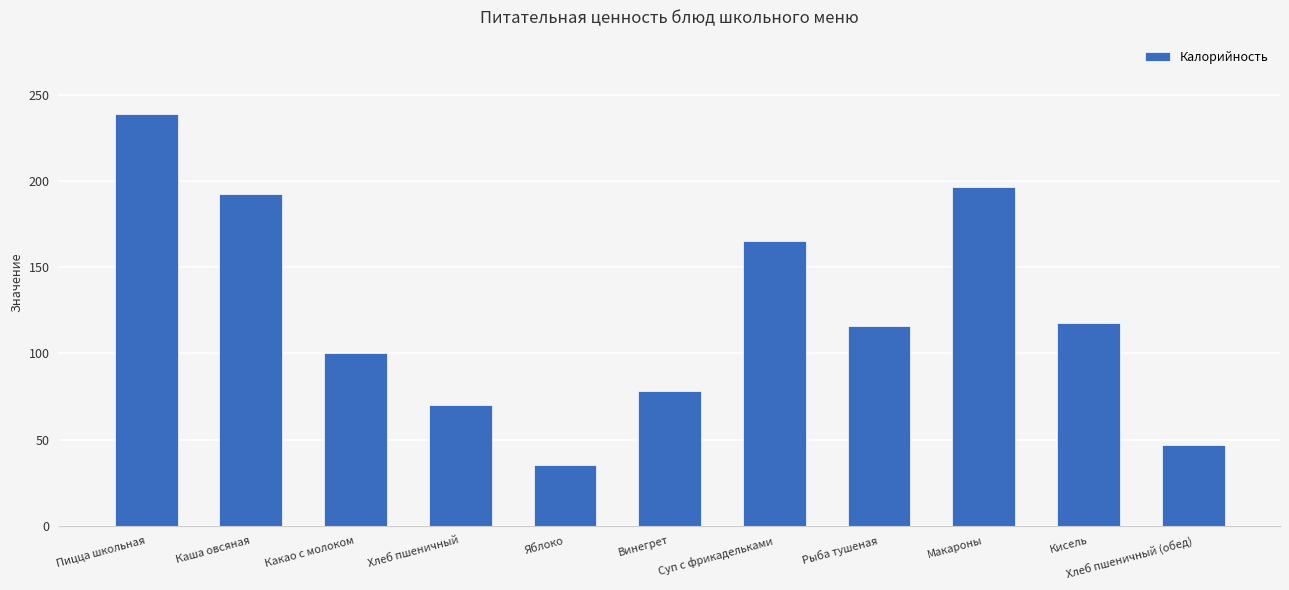

What is the ratio of the value at Какао с молоком to the value at Каша овсяная?

0.5